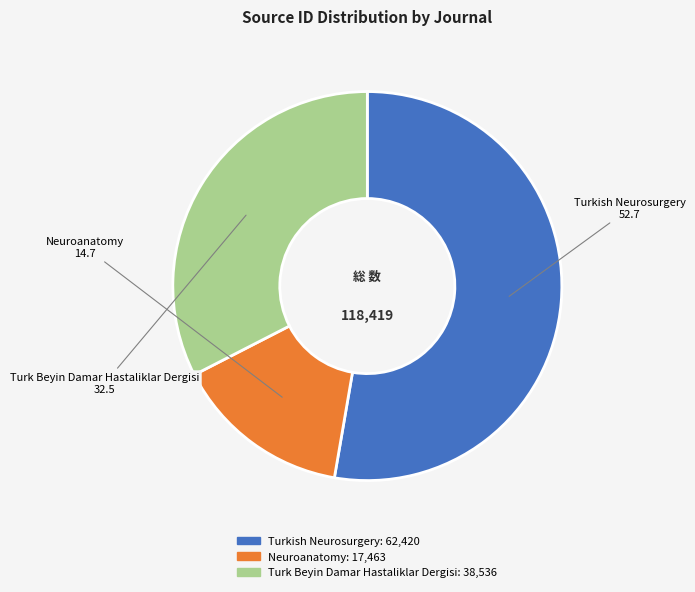

What is the ratio of the value at Turk Beyin Damar Hastaliklar Dergisi to the value at Turkish Neurosurgery?

0.6